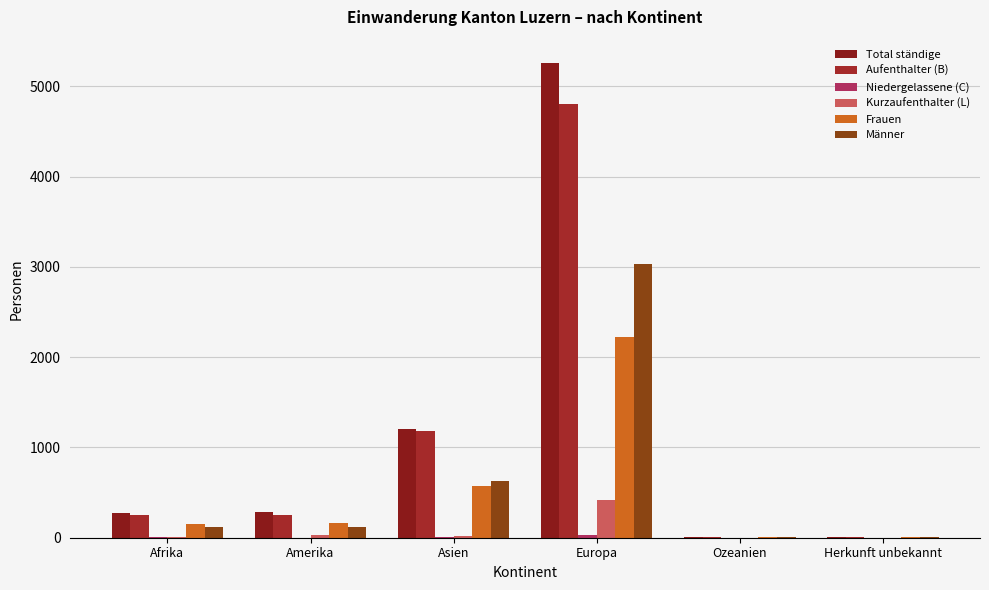

Are the bars horizontal?

No